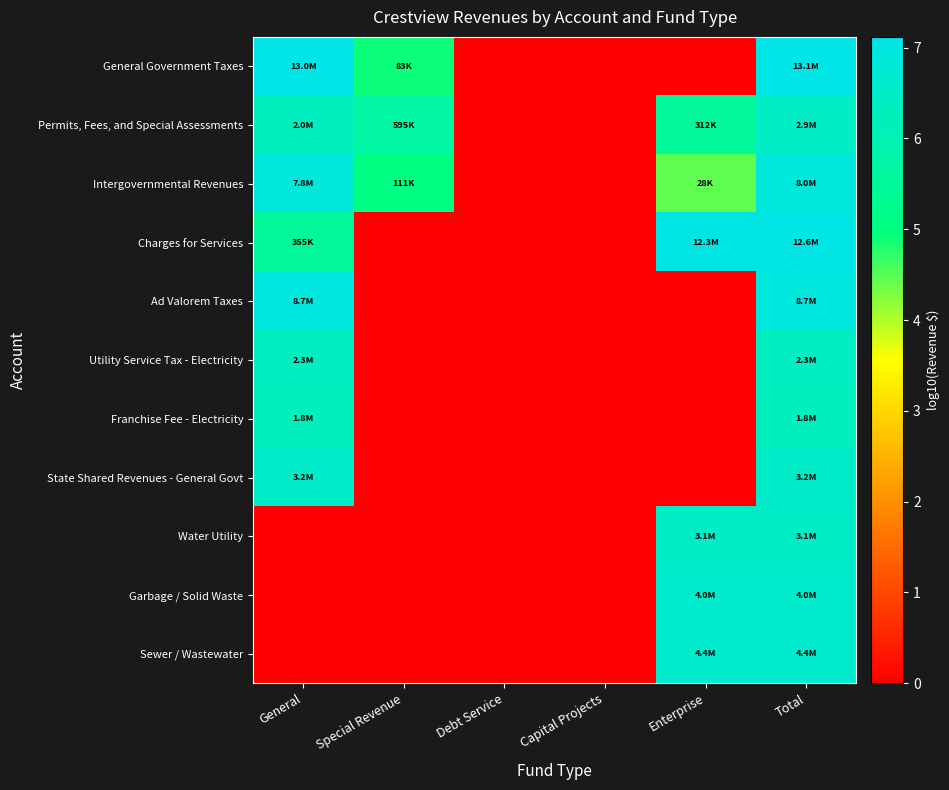

At how many categories does at least one series exceed 3?

4